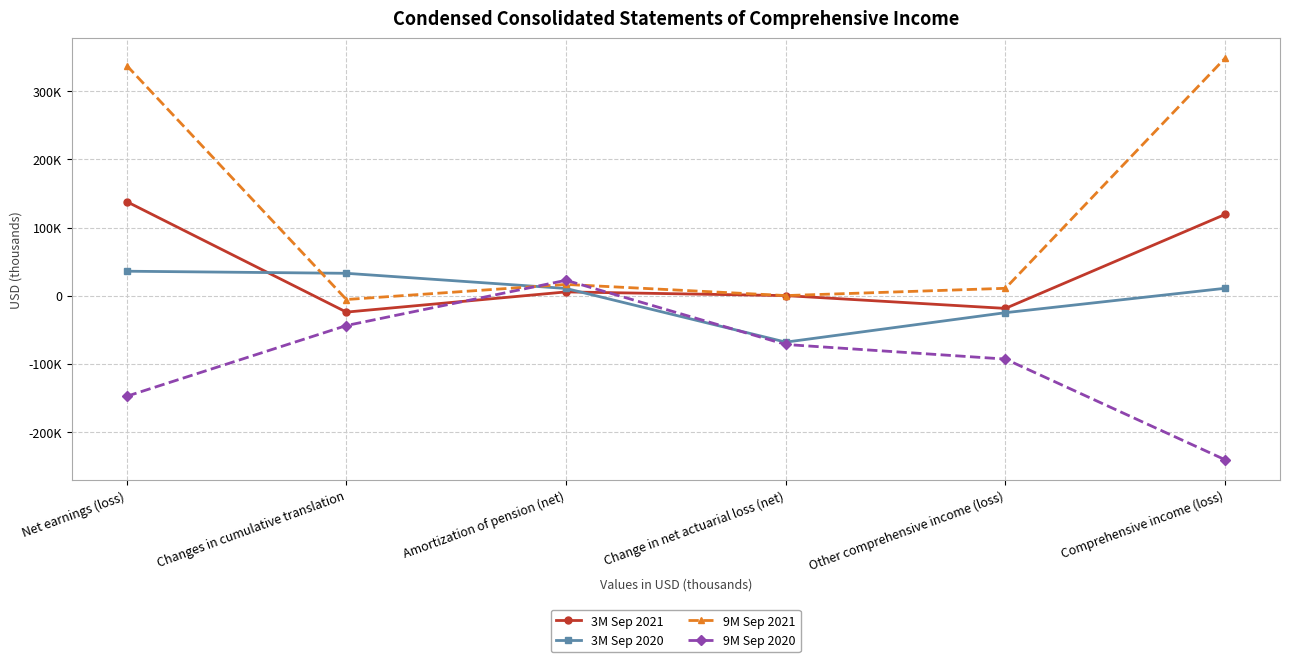

How many times do 9M Sep 2021 and 9M Sep 2020 cross each other?

2